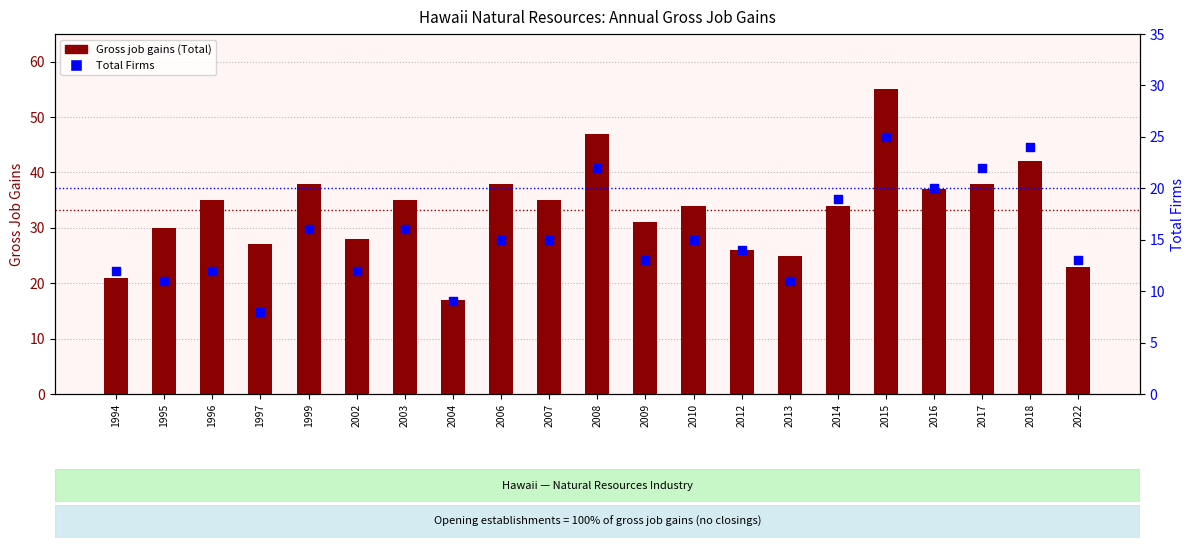

Which series has the largest total across all categories?

Gross job gains (Total)